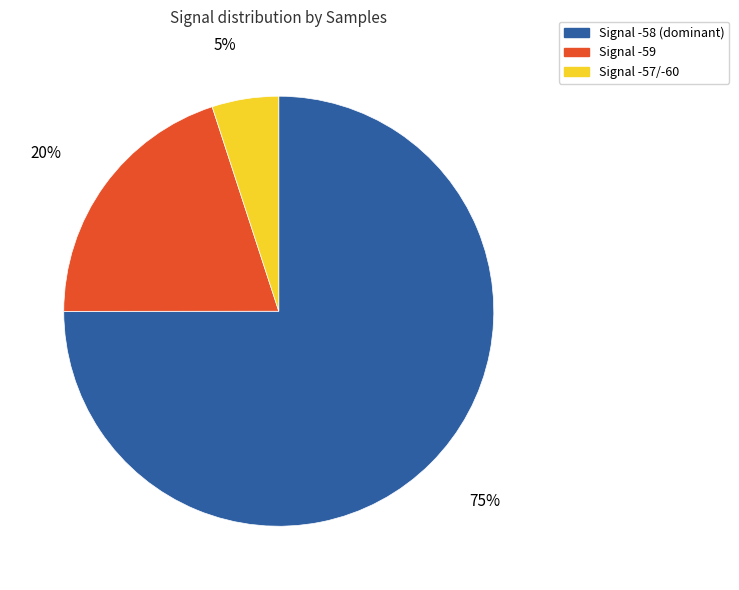

Which slice is the smallest?

Signal -57/-60